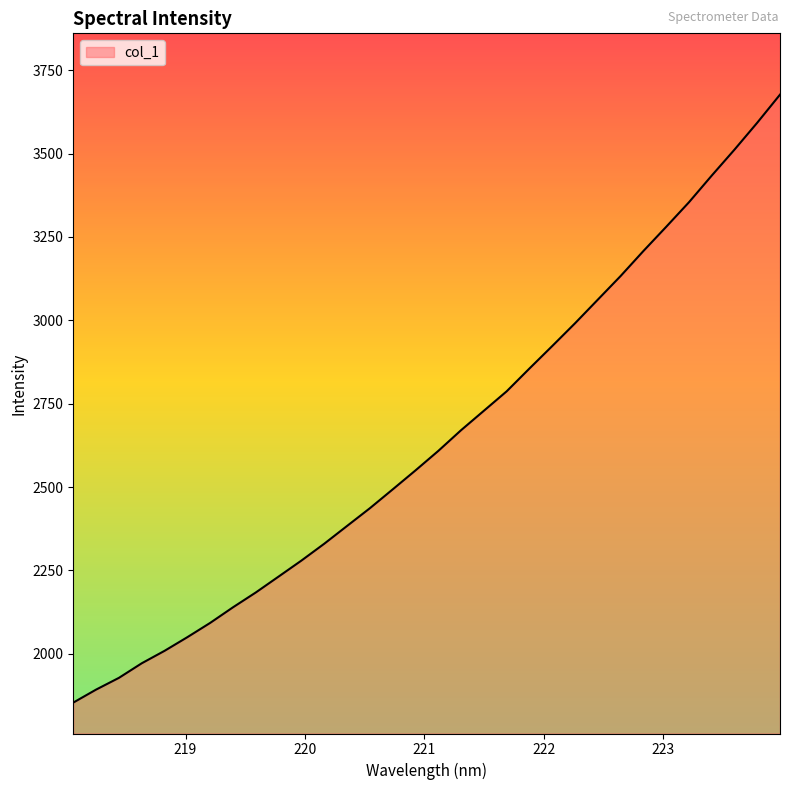

What is the minimum value shown in the chart?

1853.7